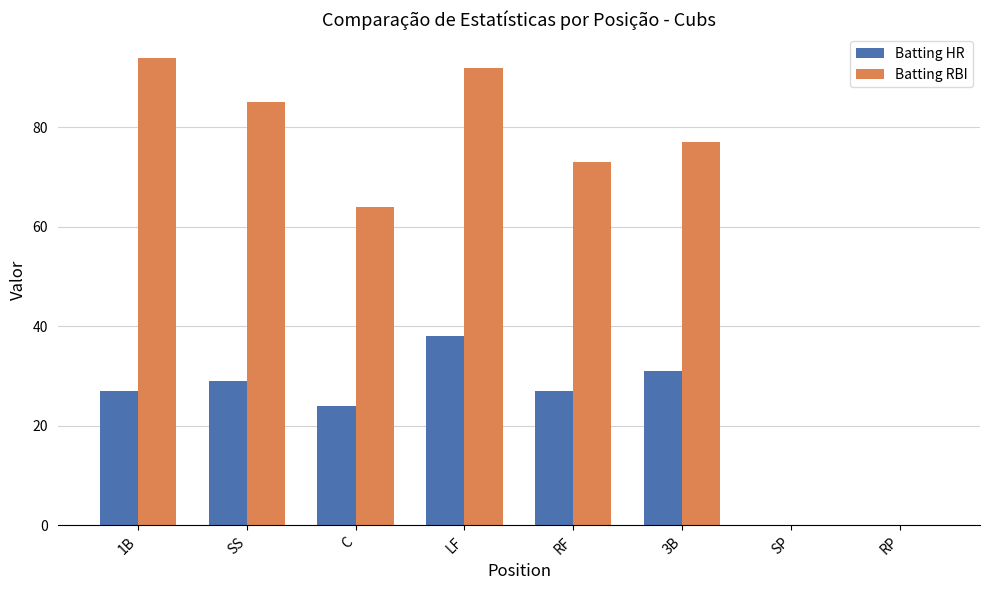

What is the sum of the Batting RBI values at RF and C?

137